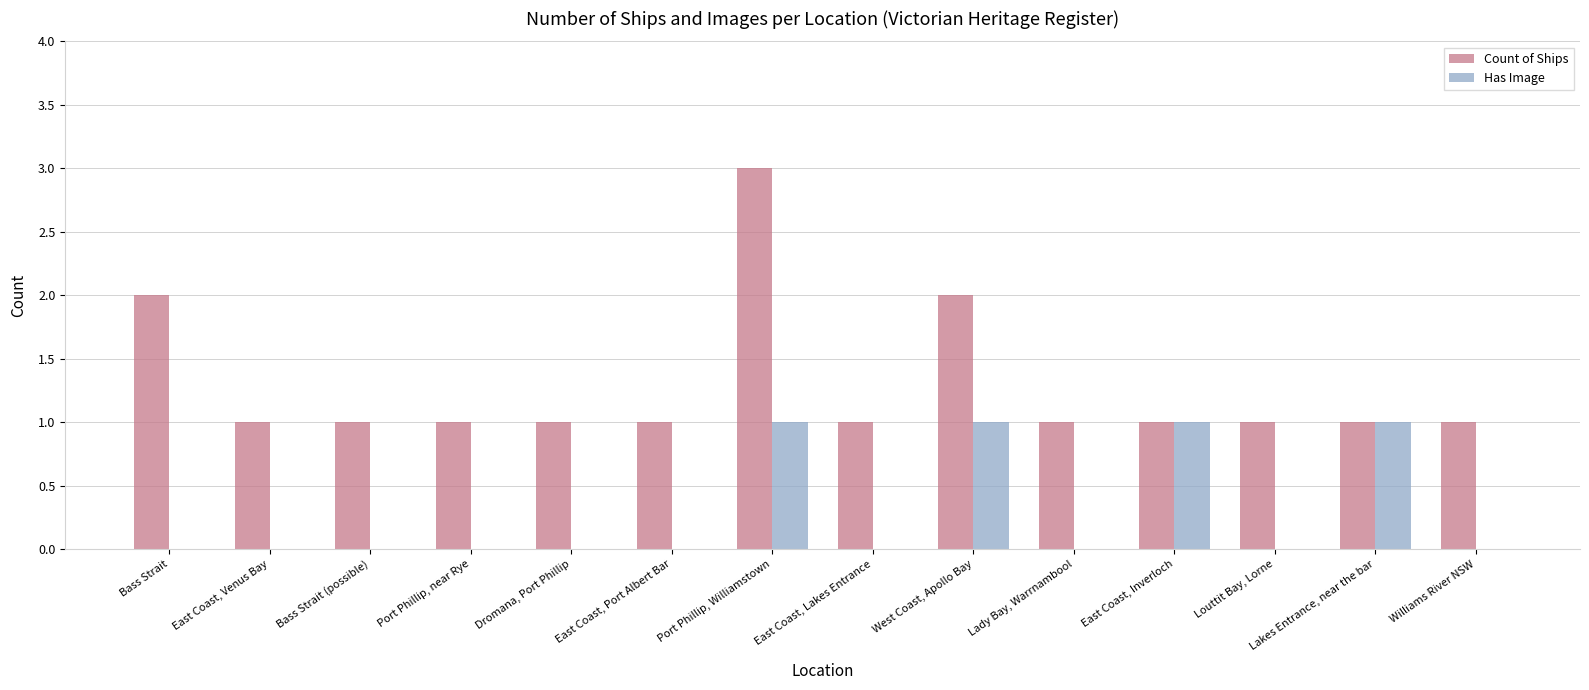

Which label corresponds to the largest value in the chart?

Port Phillip, Williamstown